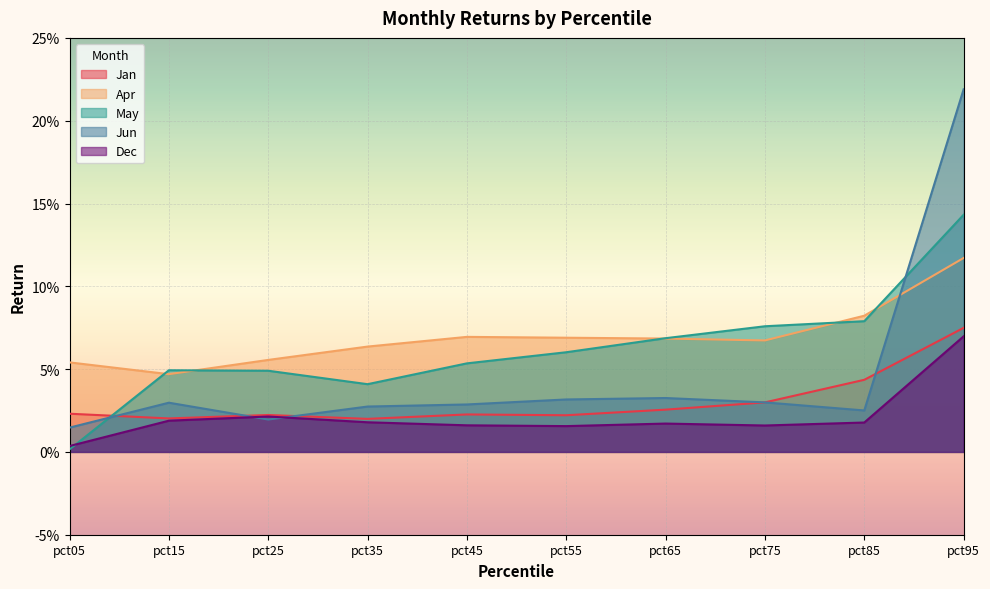

True or false: Dec has more than 0 interior local peaks.

True